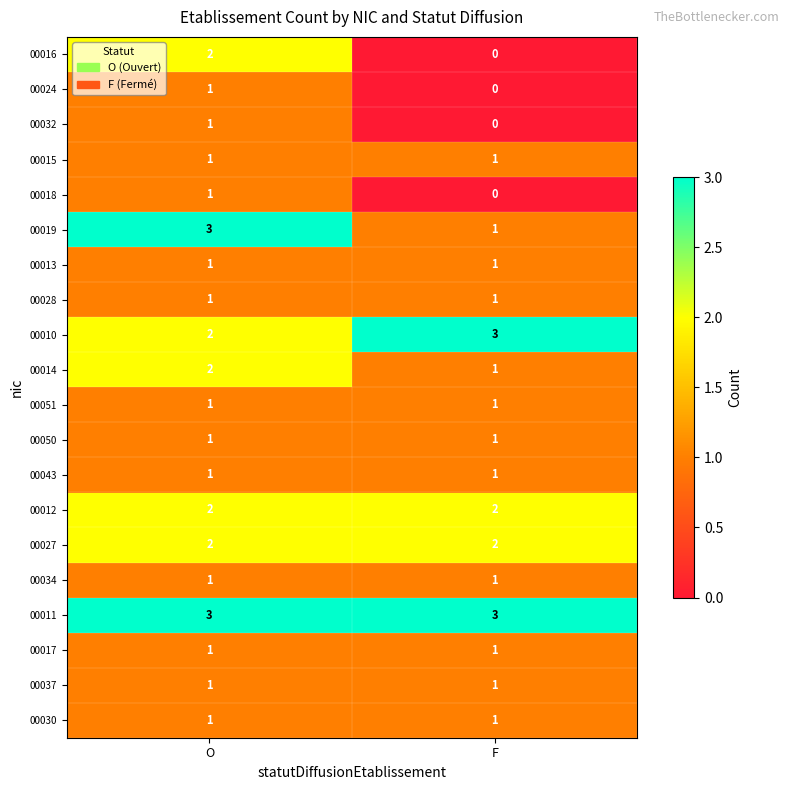

The 00050 series shows 0 at O. True or false?

False